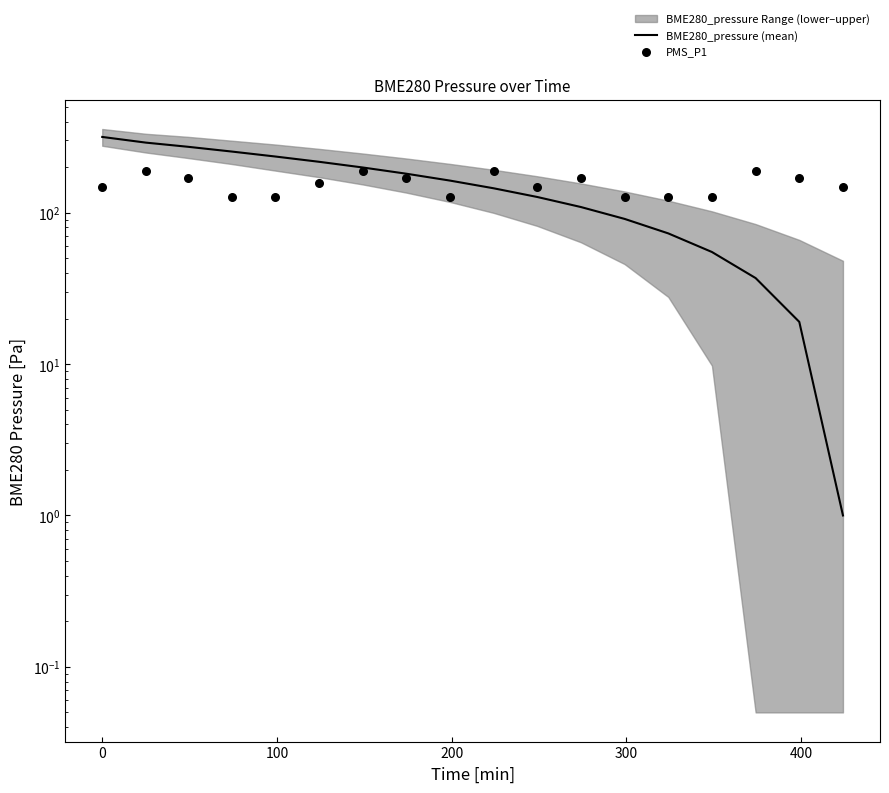

At how many categories does at least one series exceed 96?

18